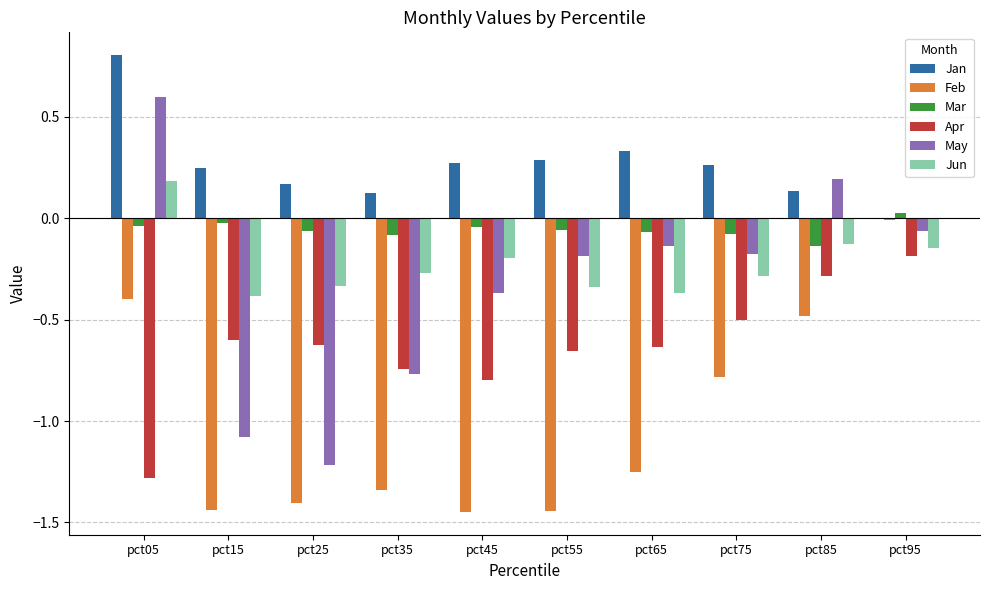

What is the sum of all Jun values?

-2.3